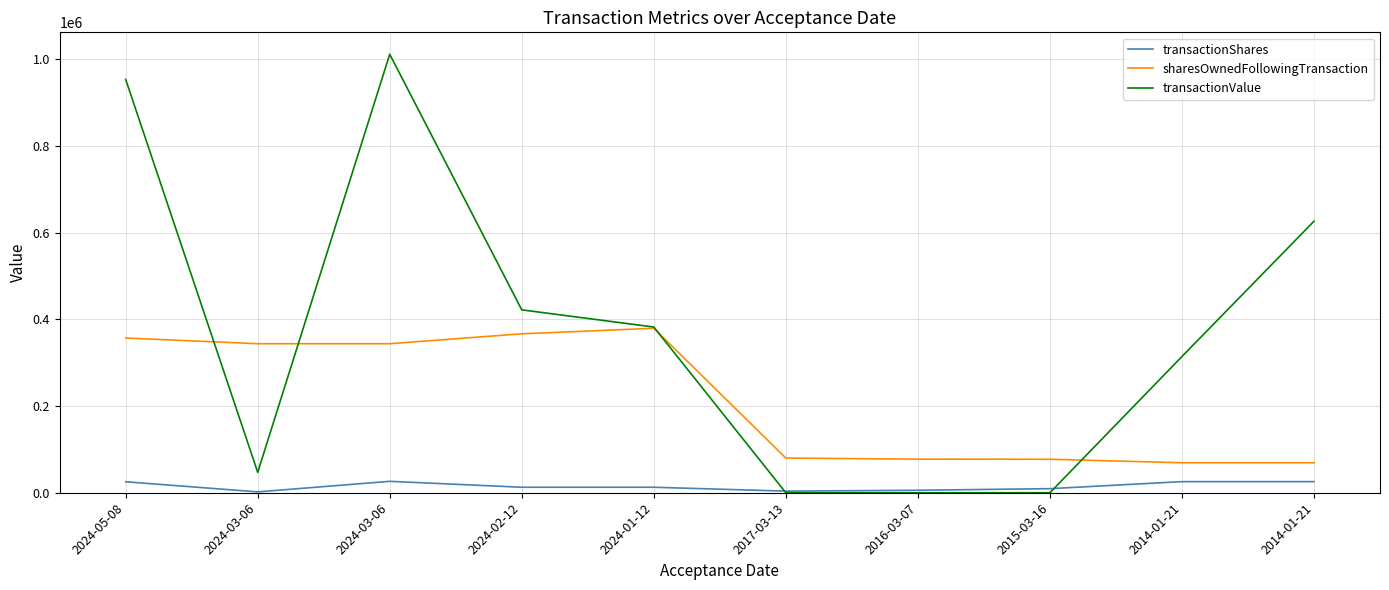

How many lines are shown in the chart?

3